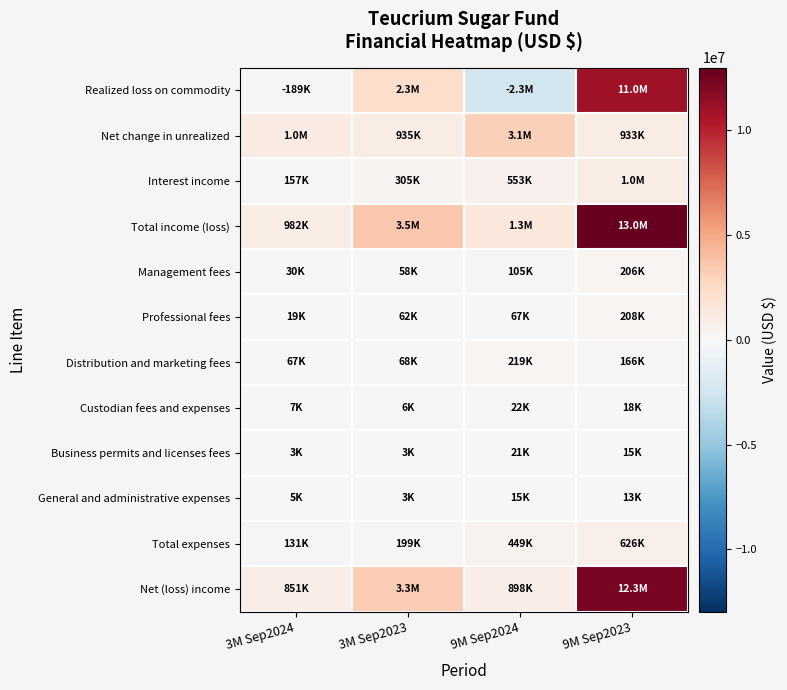

What is the total value across all series at 3M Sep2023?

10730964